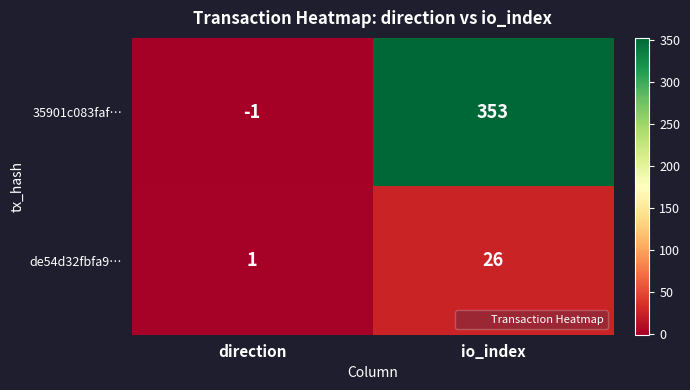

What is the sum of all de54d32fbfa9… values?

27